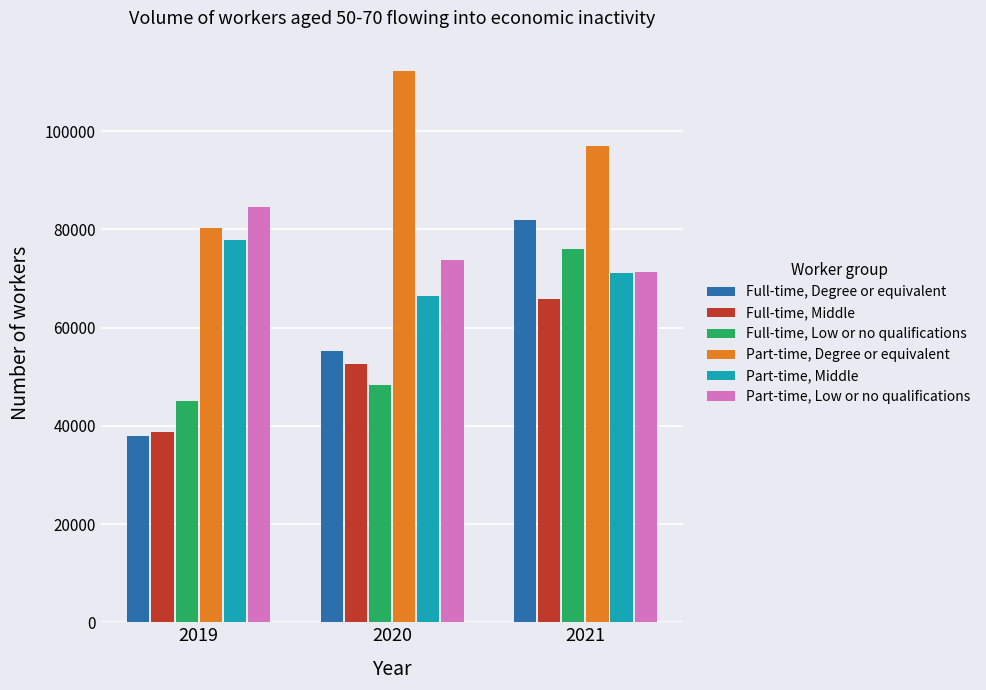

Reading left to right, transcribe all the data shown in this chart.

Full-time, Degree or equivalent: 2019=37830	2020=55160	2021=81850
Full-time, Middle: 2019=38810	2020=52560	2021=65740
Full-time, Low or no qualifications: 2019=45090	2020=48340	2021=76030
Part-time, Degree or equivalent: 2019=80180	2020=112230	2021=97050
Part-time, Middle: 2019=77830	2020=66360	2021=71070
Part-time, Low or no qualifications: 2019=84610	2020=73710	2021=71220